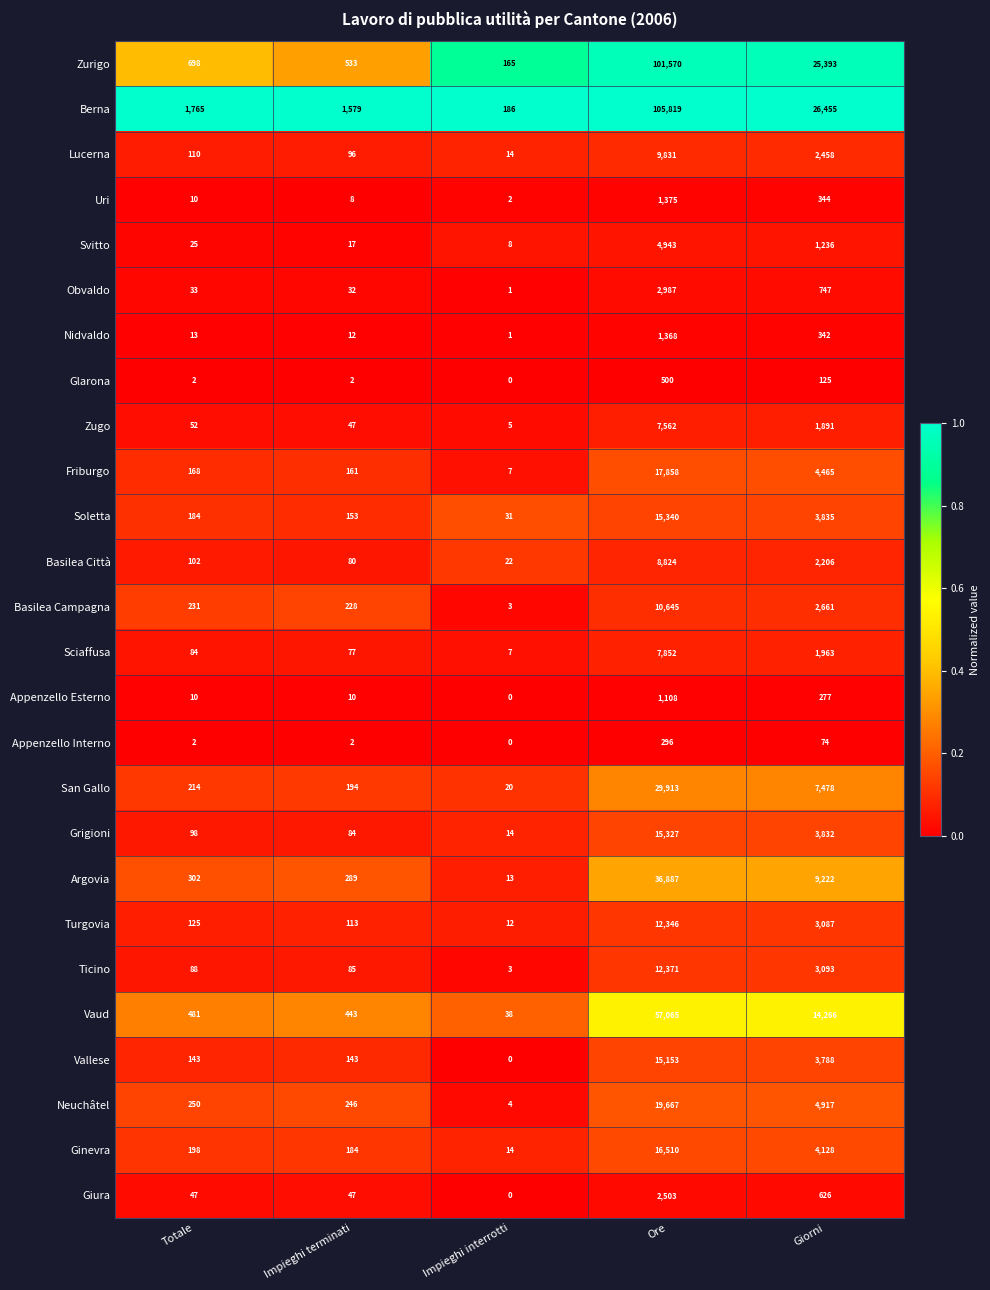

Which series changed the most between Ore and Giorni?

Berna